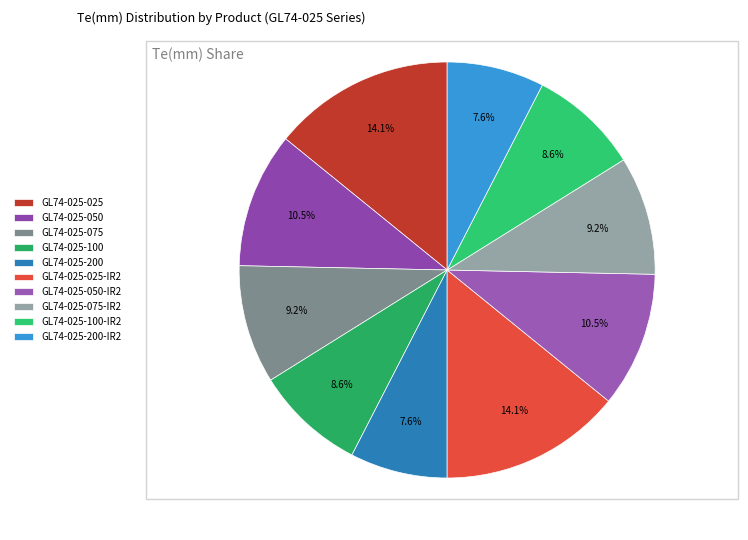

To the nearest percent, what is the difference between the GL74-025-100-IR2 and GL74-025-075-IR2 slice percentages?

1%